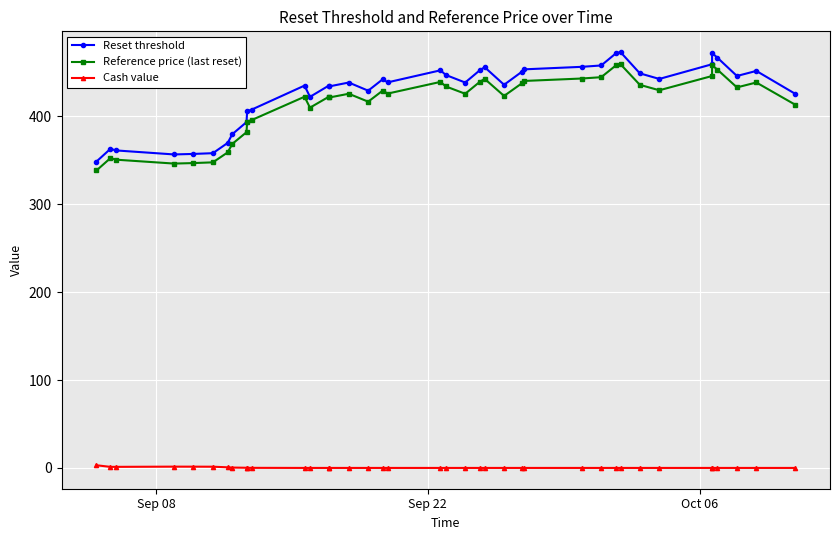

The value of Reference price (last reset) at 14 is 597.2. True or false?

False